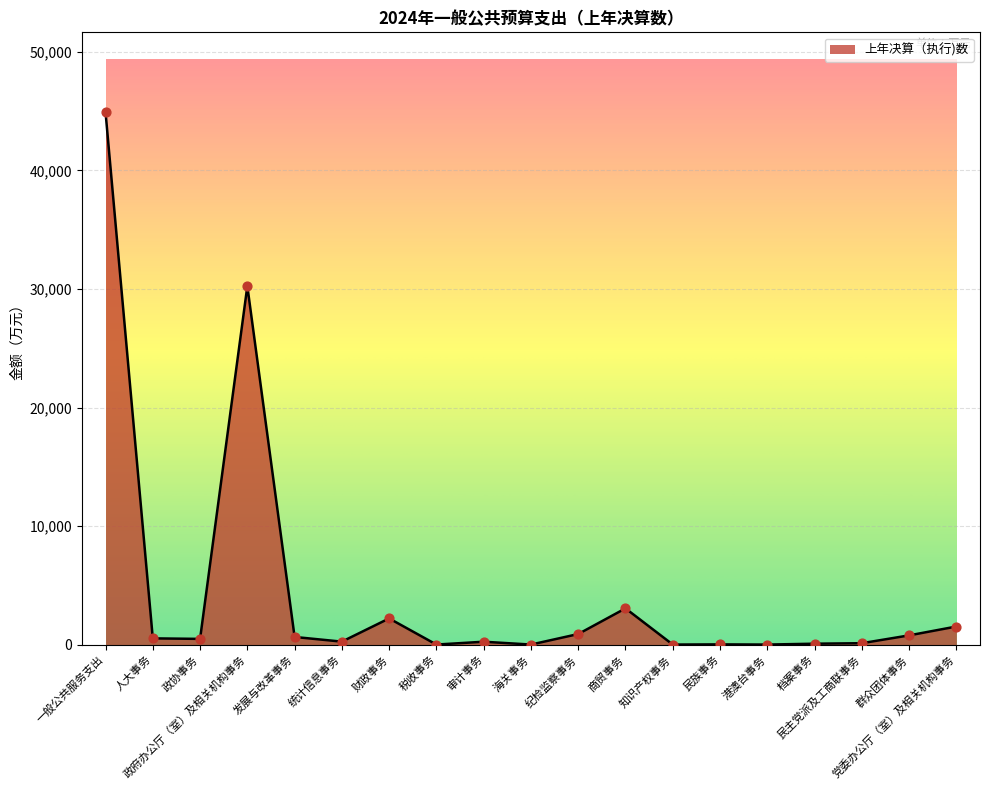

What is the ratio of the value at 财政事务 to the value at 政协事务?

4.6